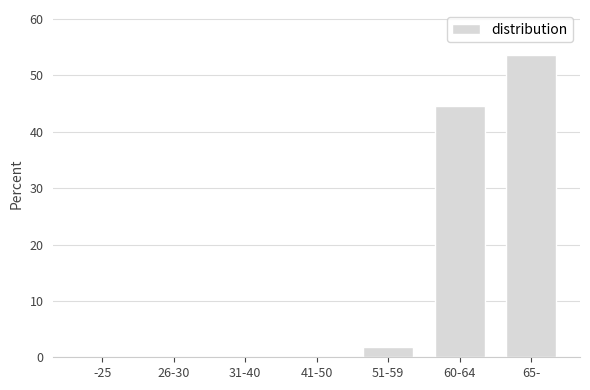

Reading left to right, list all the values displayed in this chart.

-25=0.0	26-30=0.0	31-40=0.0	41-50=0.0	51-59=1.8	60-64=44.6	65-=53.6